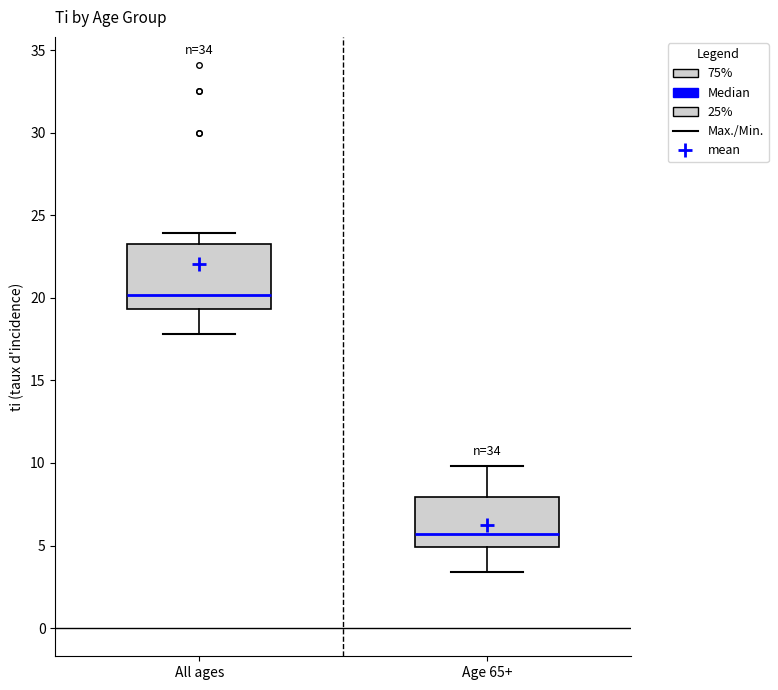

Where does the upper whisker of the box for All ages end on the y-axis? The values are not printed on the chart, so give them approximately, as read against the axis.

24.0